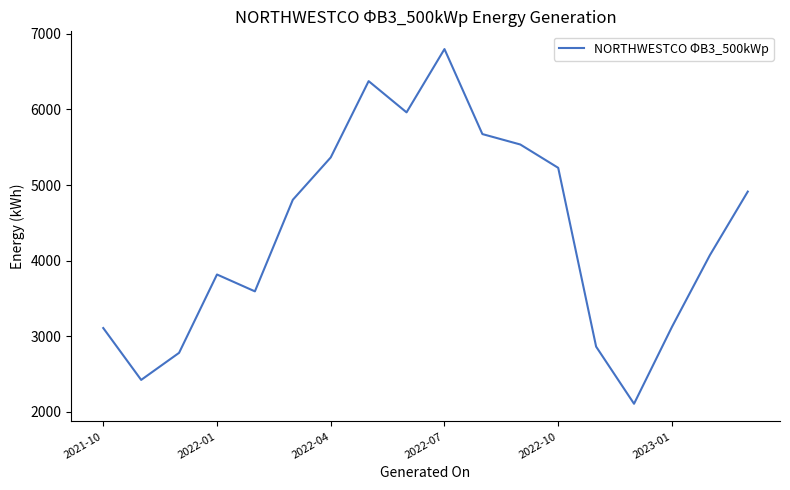

What is the difference between the maximum and minimum values?

4690.5